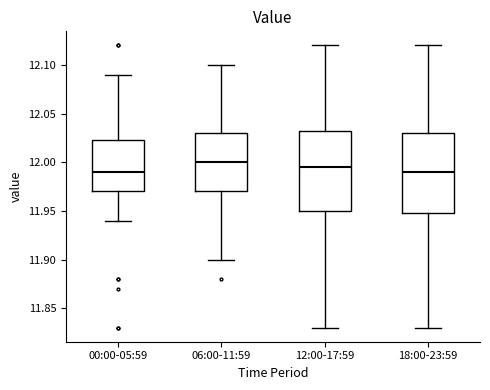

Where is the upper edge of the box for 06:00-11:59 on the y-axis? The values are not printed on the chart, so give them approximately, as read against the axis.

12.030